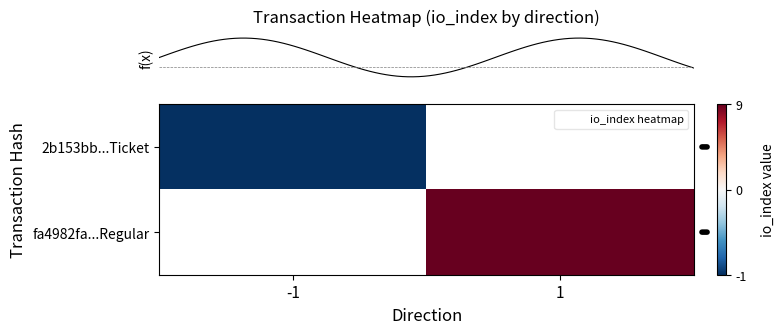

The value of row_0 at -1 is -1.0. True or false?

True